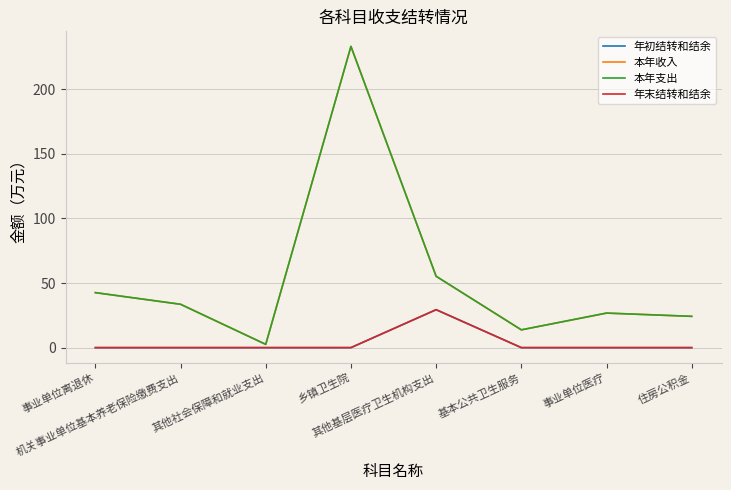

What is the spread (max minus min) of values at 事业单位医疗?

26.7